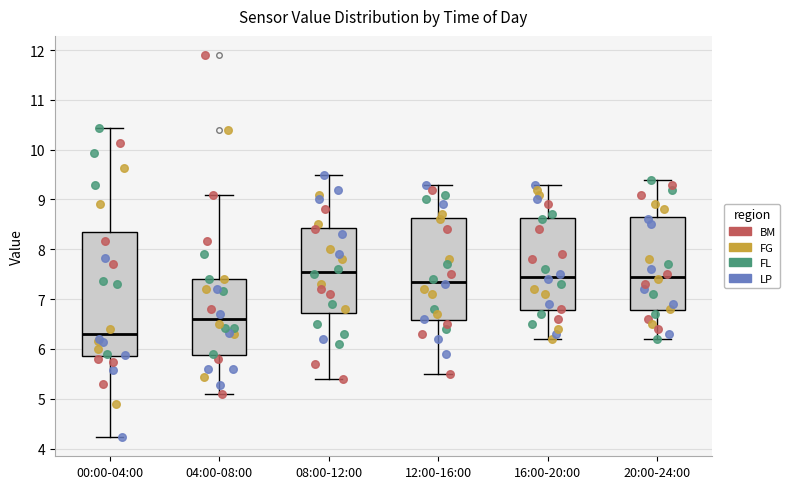

Which box is the tallest, from its lower edge to its upper edge?

00:00-04:00